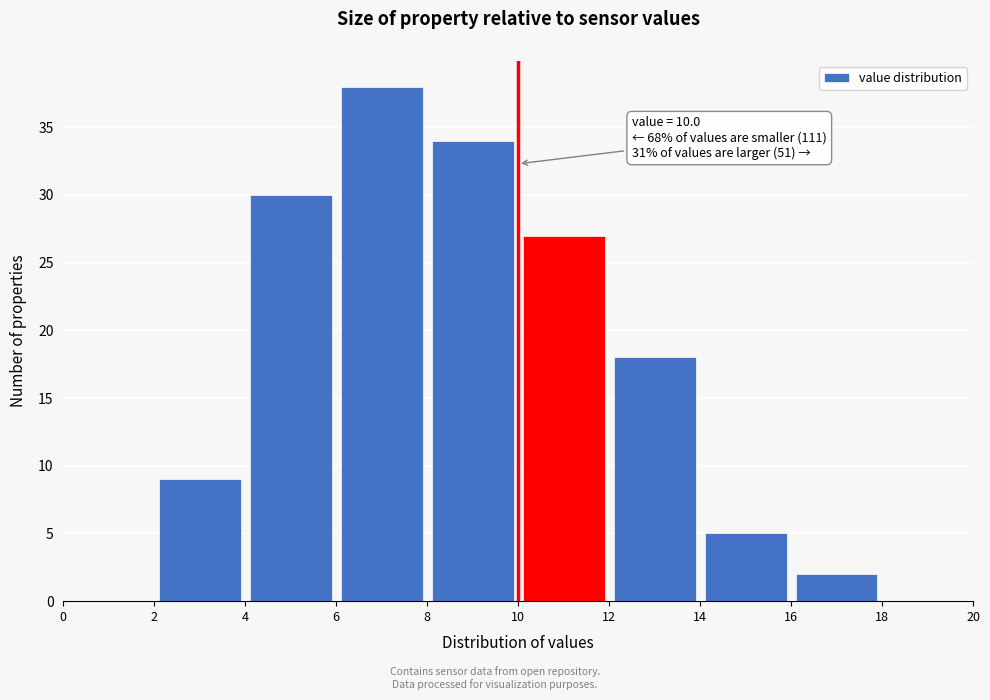

Which range on the x-axis has the tallest bar?

6 to 8